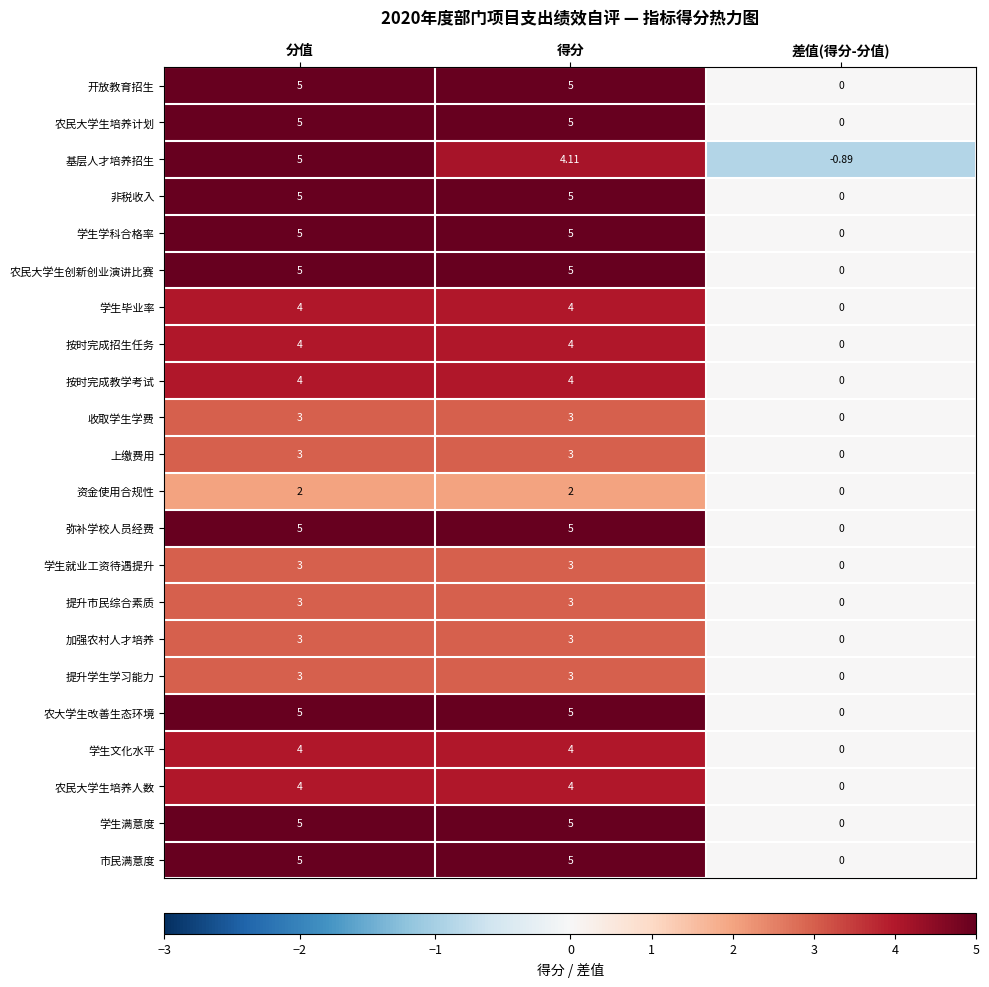

Where is 学生就业工资待遇提升 nearest to the value 1?

差值(得分-分值)